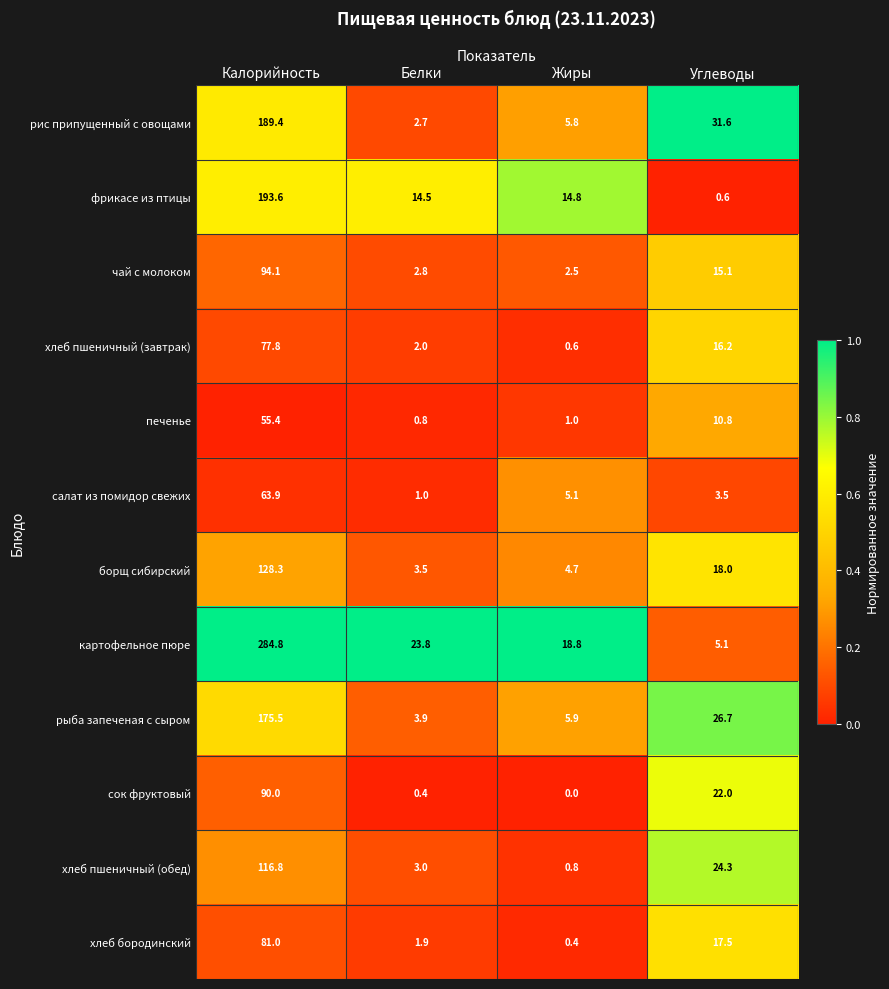

Is it true that хлеб пшеничный (обед) equals 24.3 at Углеводы?

True